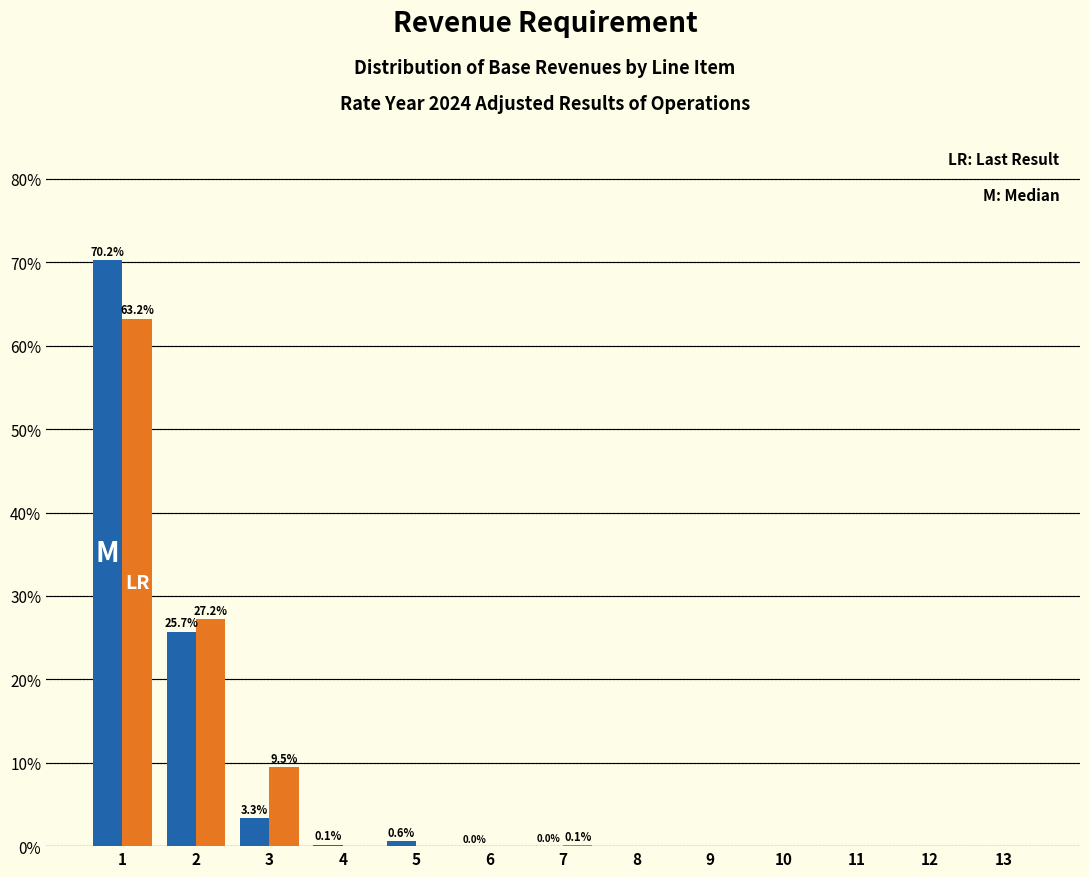

What is the greatest value displayed?

70.2